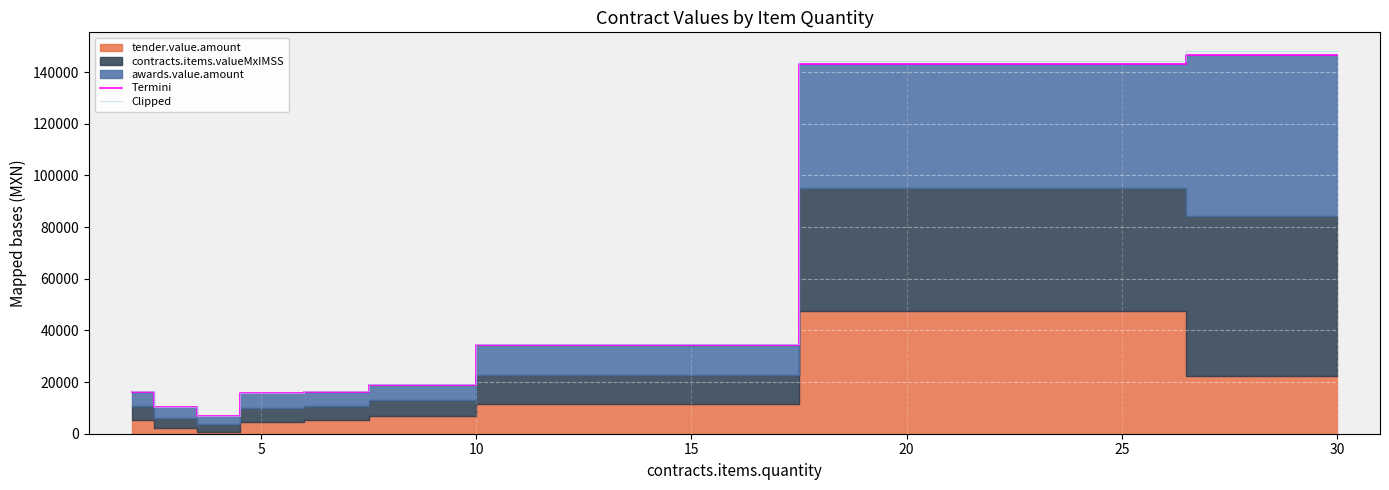

What is the highest value of the Termini series?

146491.1